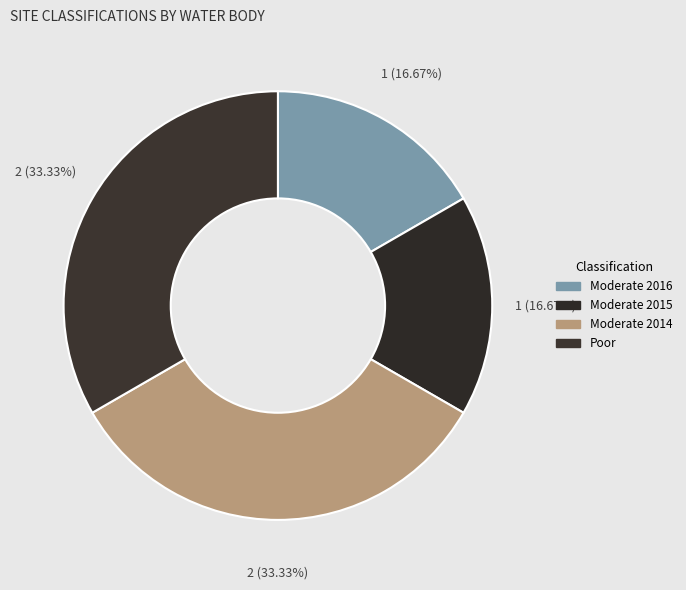

Count the number of slices in the pie.

4